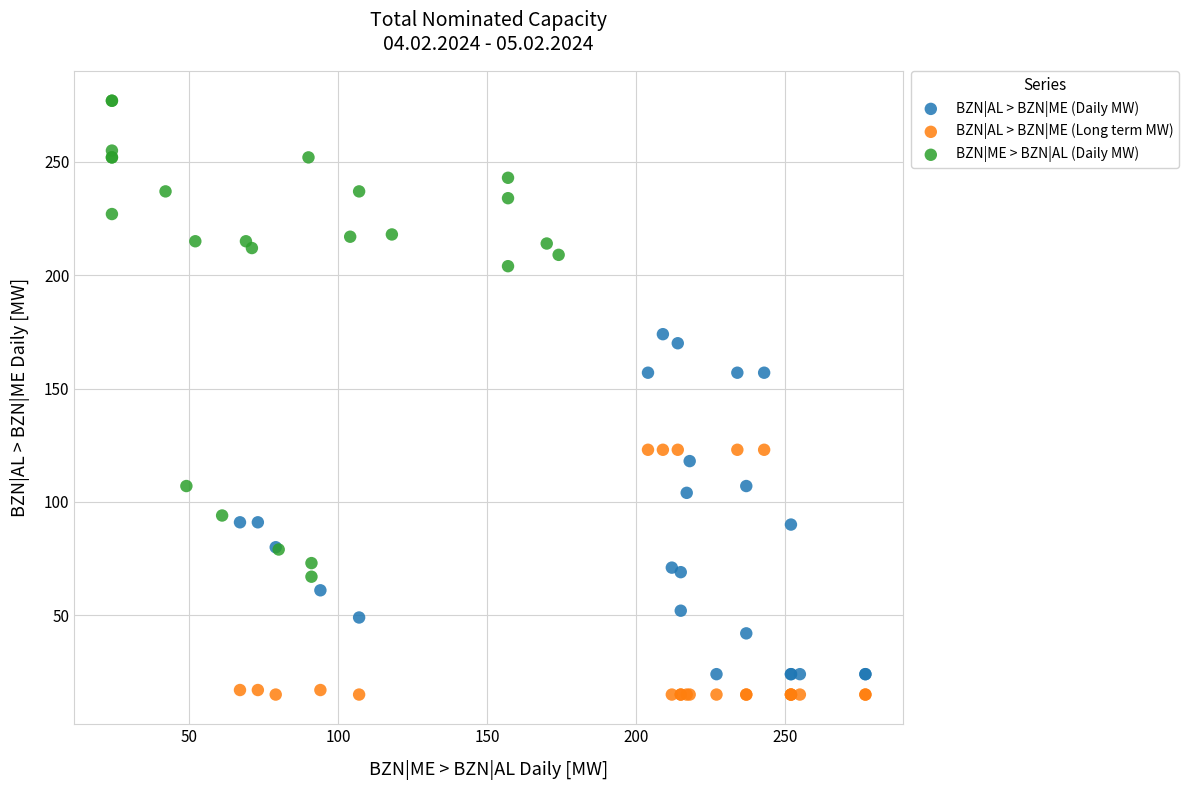

Which series reaches the maximum Y coordinate?

BZN|ME > BZN|AL (Daily MW)